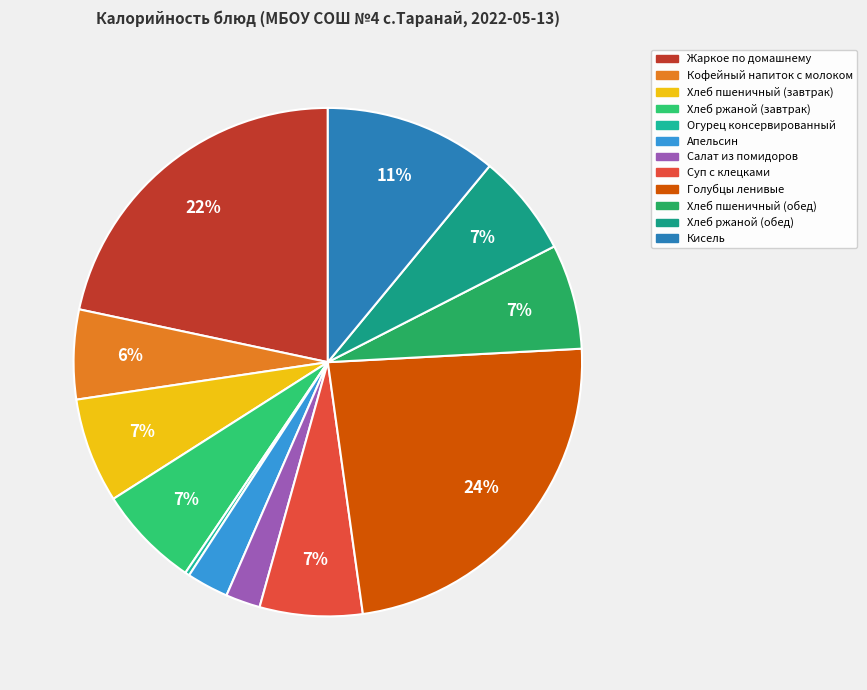

Count the number of slices in the pie.

12